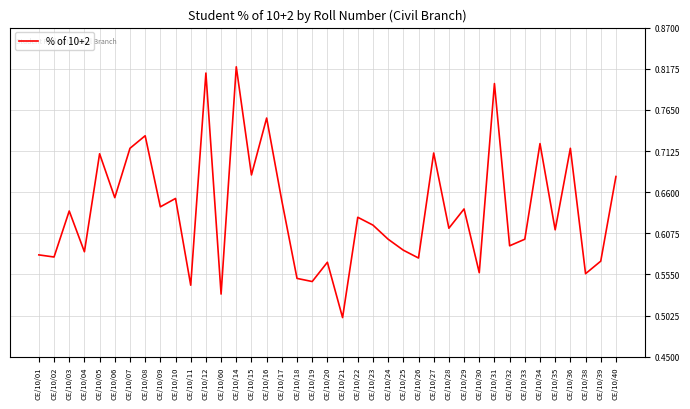

How many lines are shown in the chart?

1